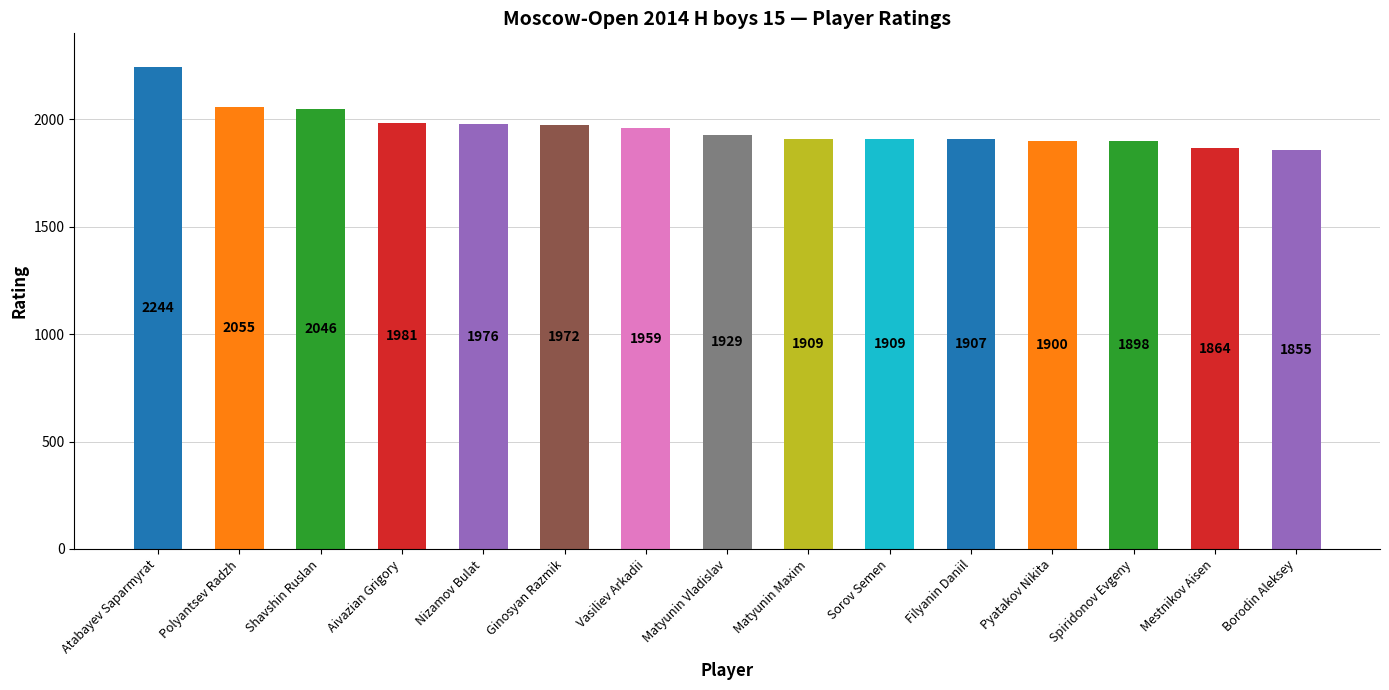

What is the sum of all values?

29404